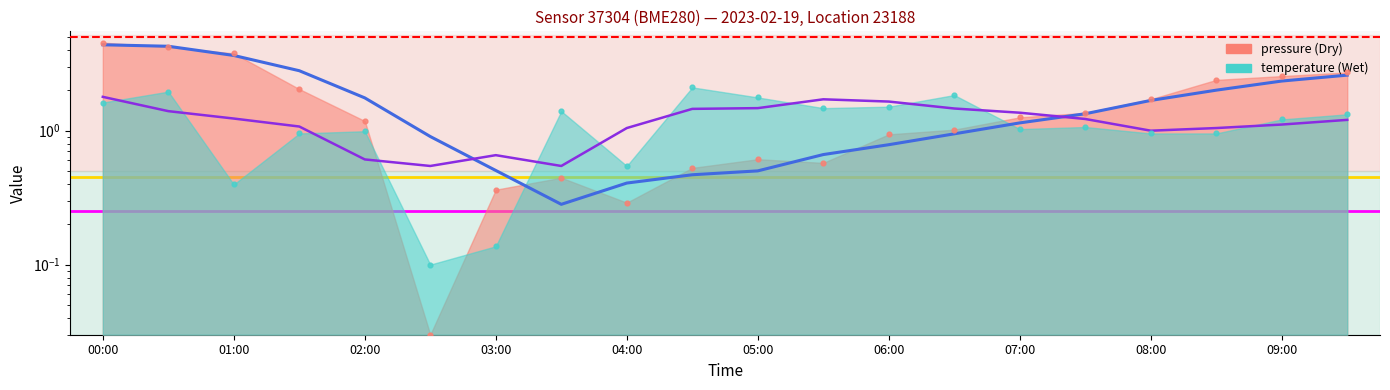

Which series has the largest Y range (max minus min)?

pressure